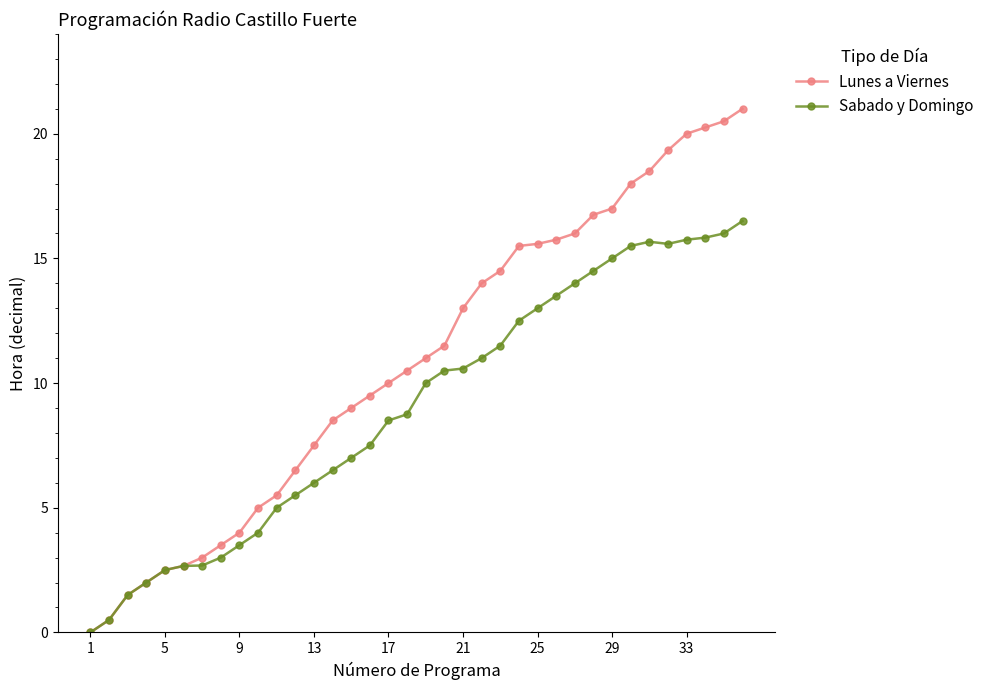

What is the value of the Lunes a Viernes point at the 31st from the left?

18.5